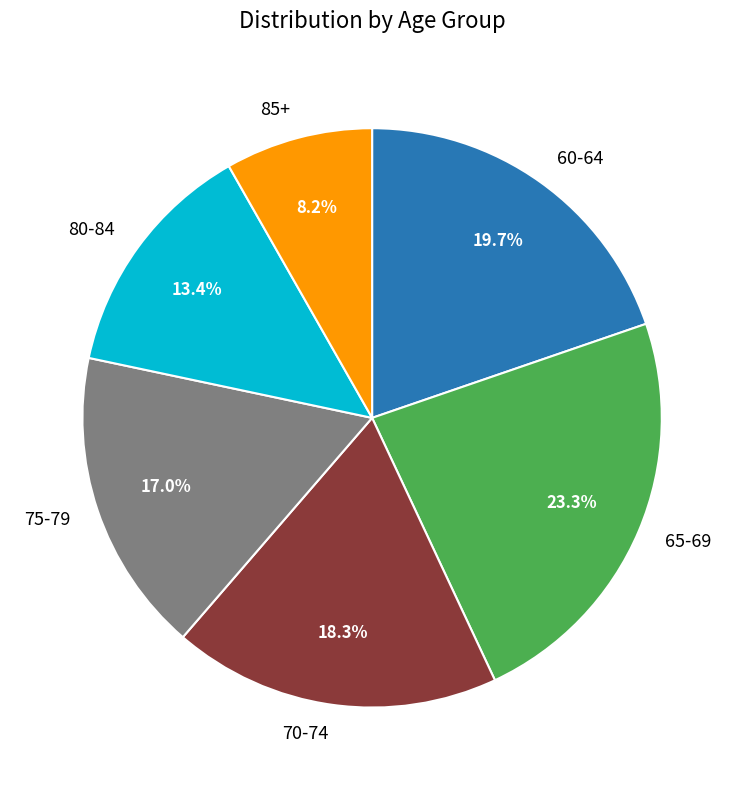

Is there a majority slice in this chart?

No